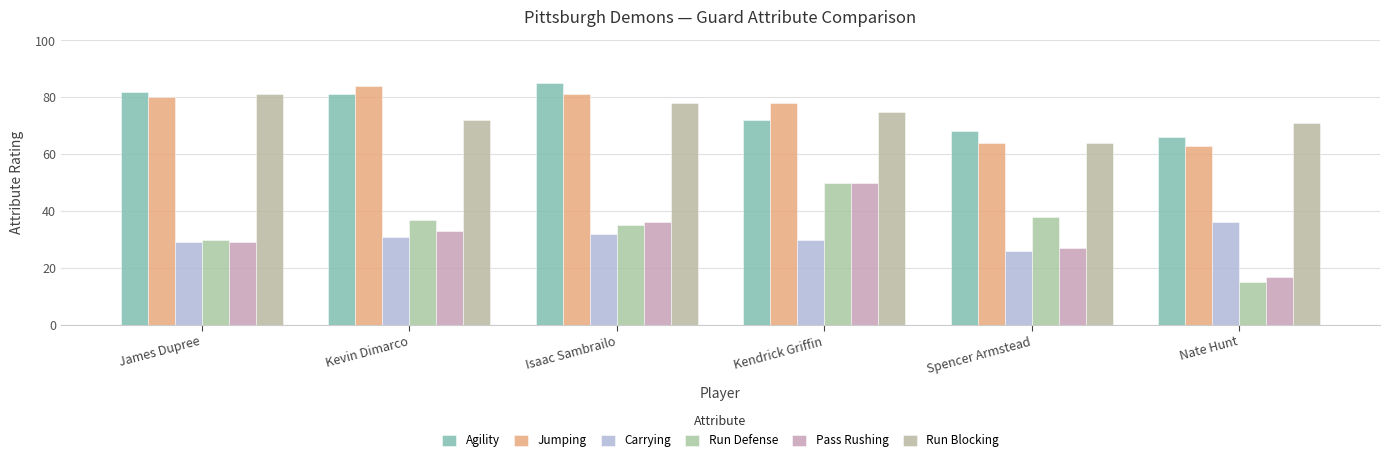

How many Carrying values are between 29 and 32?

4